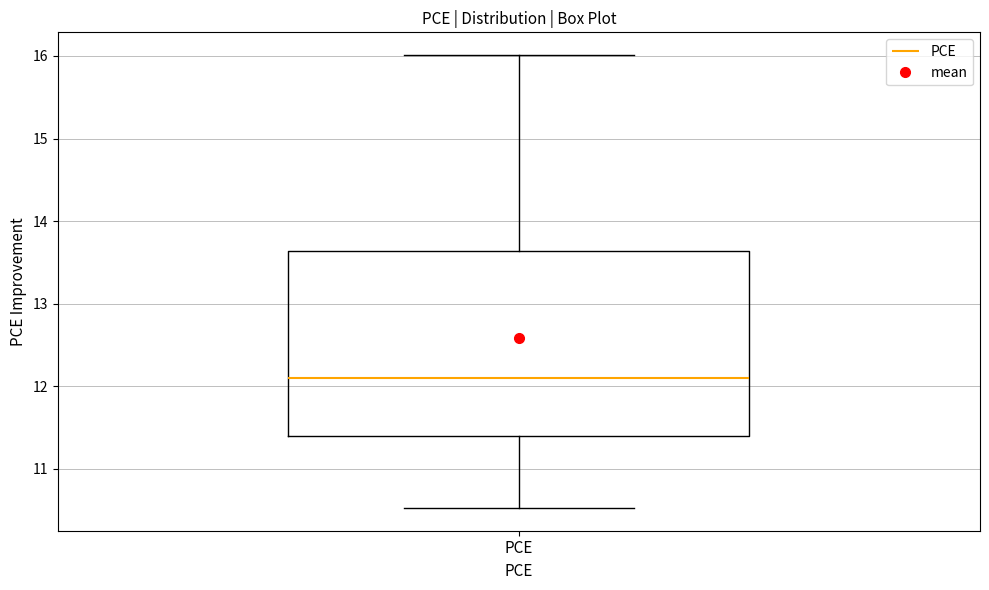

Where does the median line of the box for PCE sit on the y-axis? The values are not printed on the chart, so give them approximately, as read against the axis.

12.1